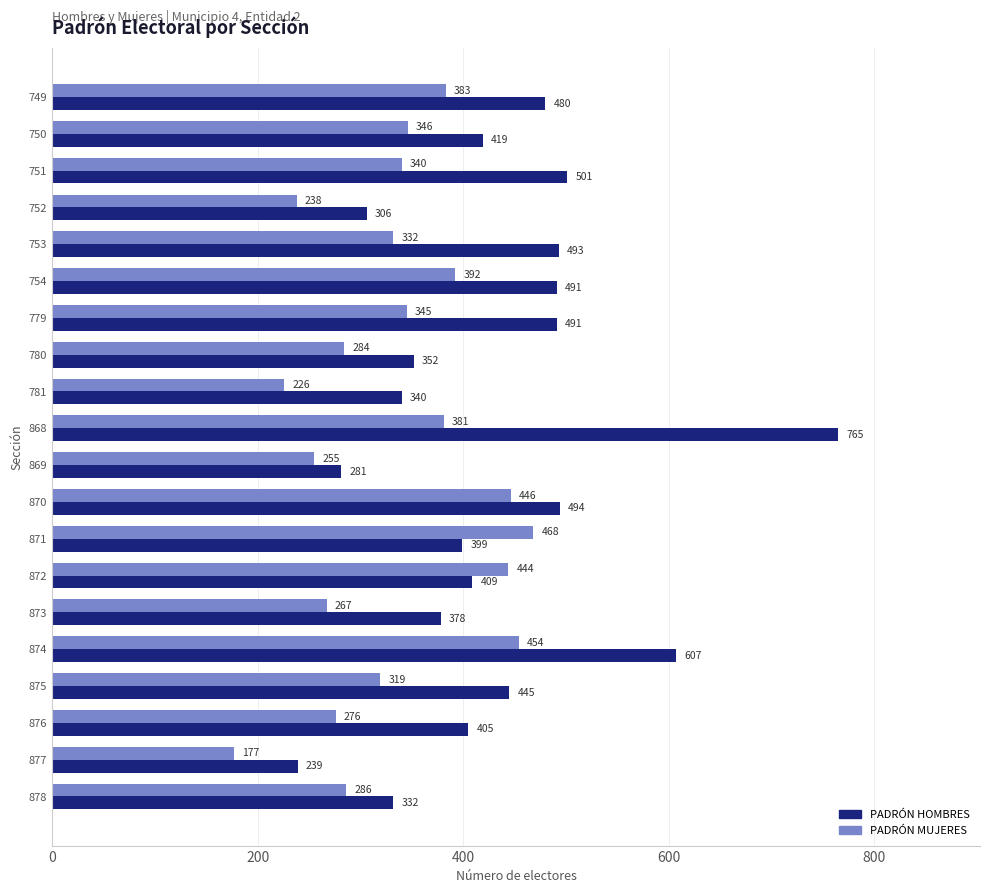

True or false: PADRÓN MUJERES has a value of 319 at 875.

True